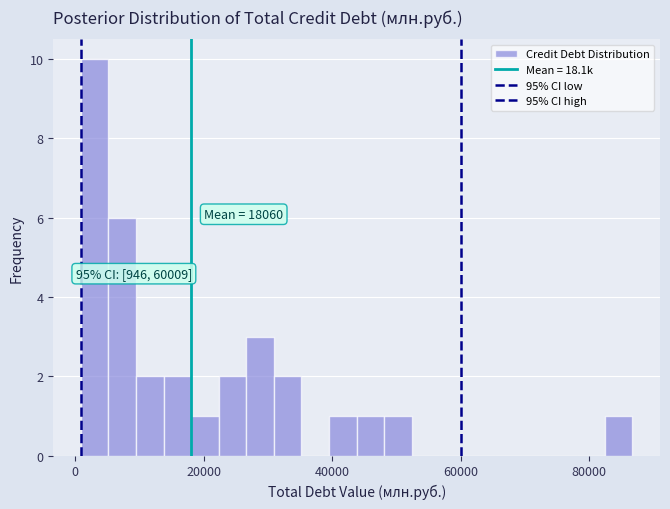

Around what value on the x-axis is the tallest bar? Give the approximate position of its centre, as read against the axis.

4000